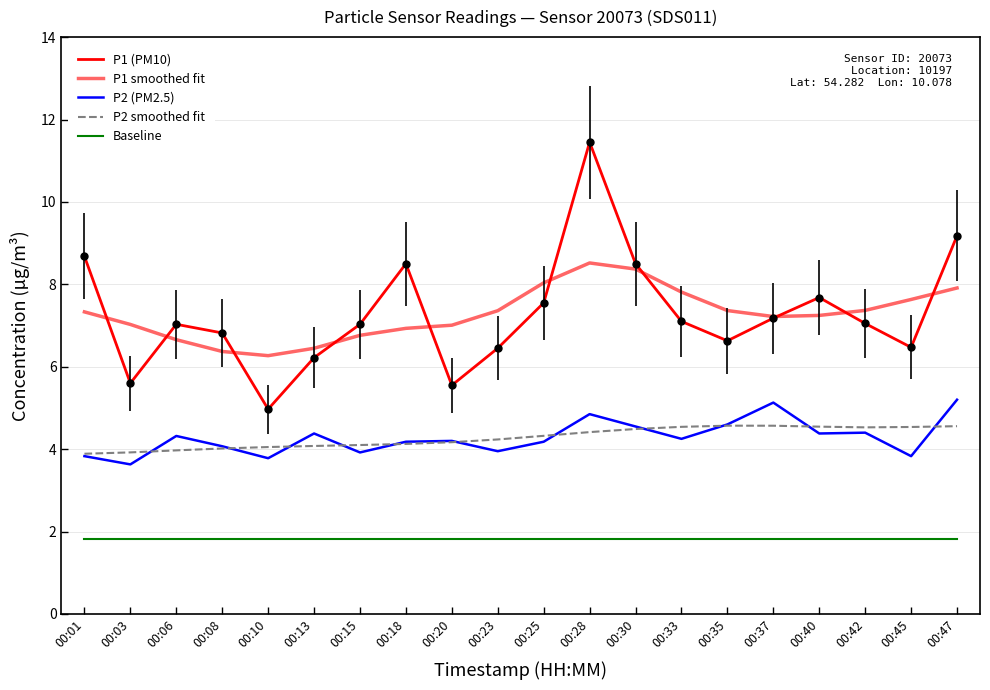

Is the value of P2 (PM2.5) at 00:15 greater than the value of Baseline at 00:37?

Yes